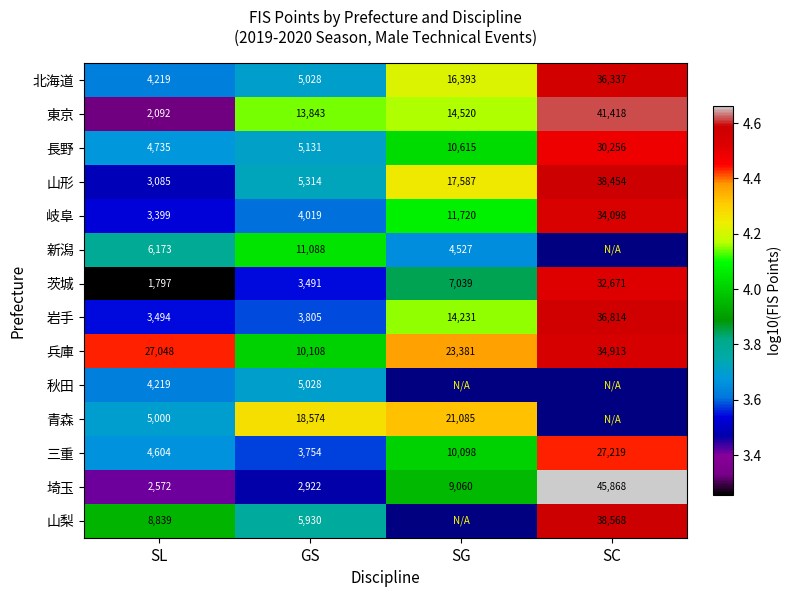

Which category has the lowest value in the 兵庫 series?

GS